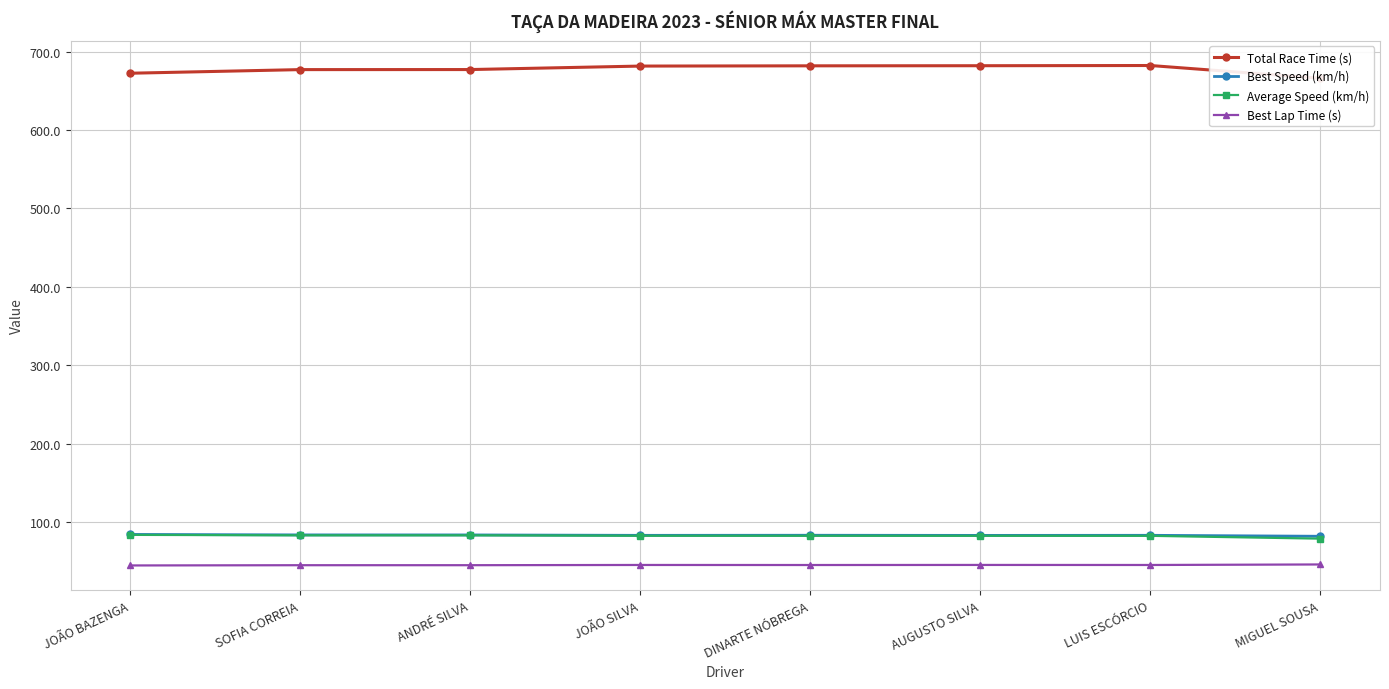

What is the approximate value of Average Speed (km/h) at JOÃO BAZENGA?

83.5